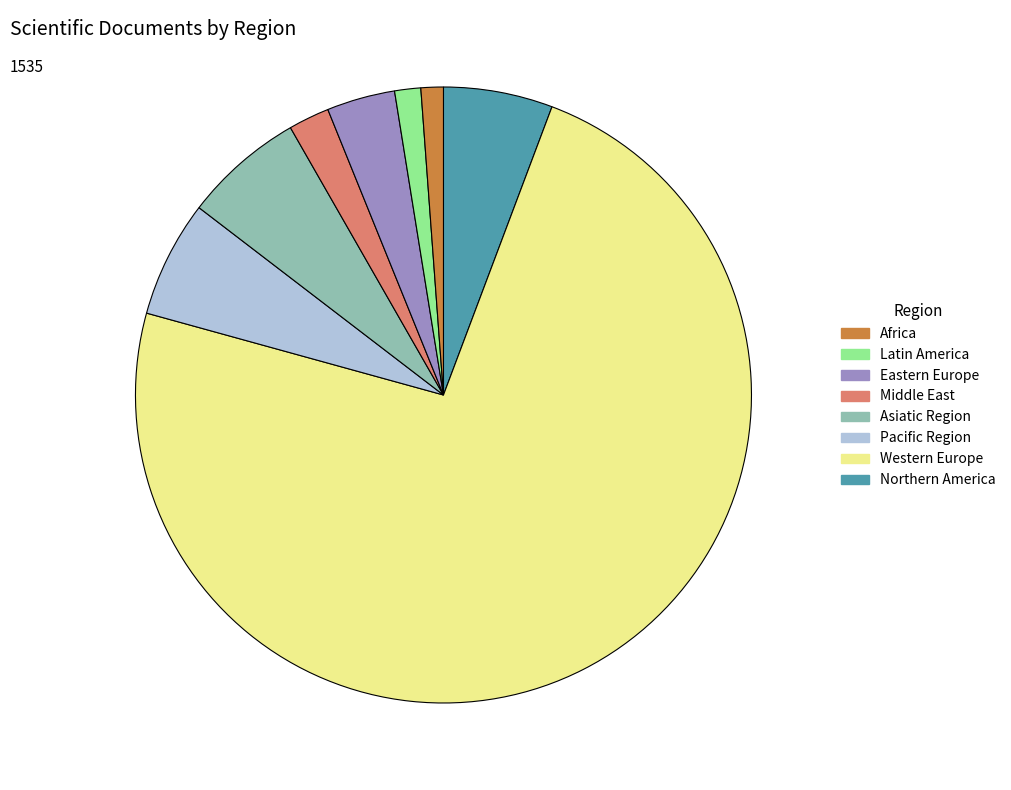

Is there a majority slice in this chart?

Yes